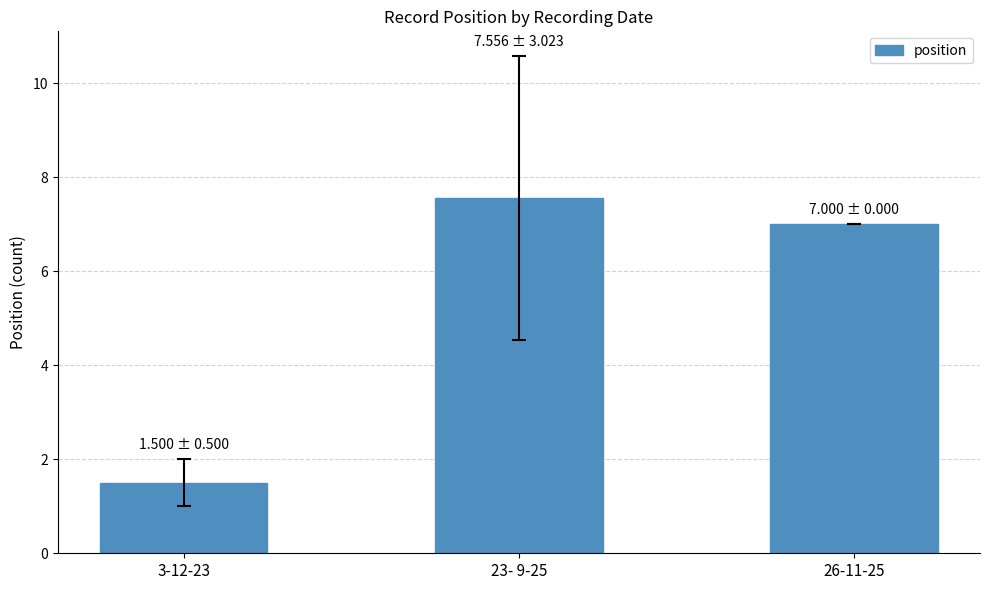

Where is the data nearest to the value 4?

3-12-23